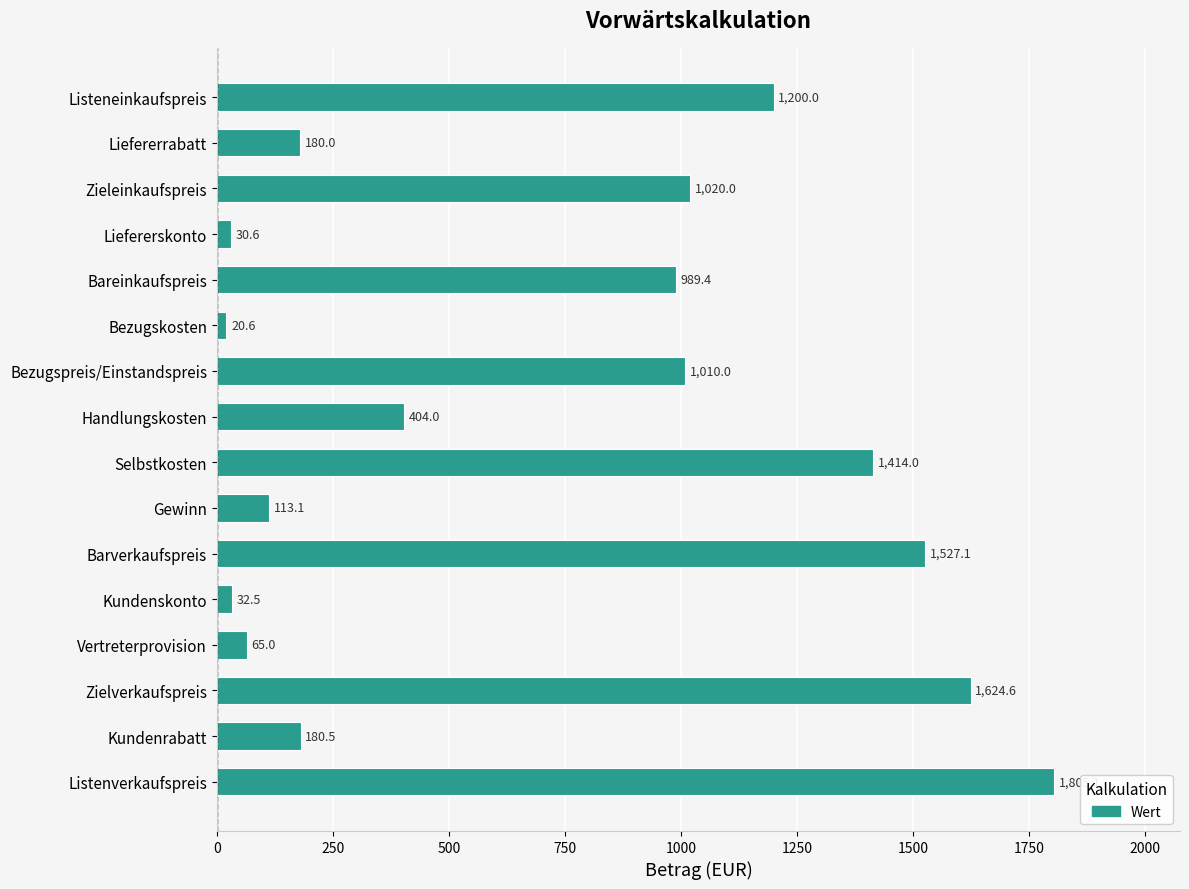

Between Kundenrabatt and Handlungskosten, which is larger?

Handlungskosten